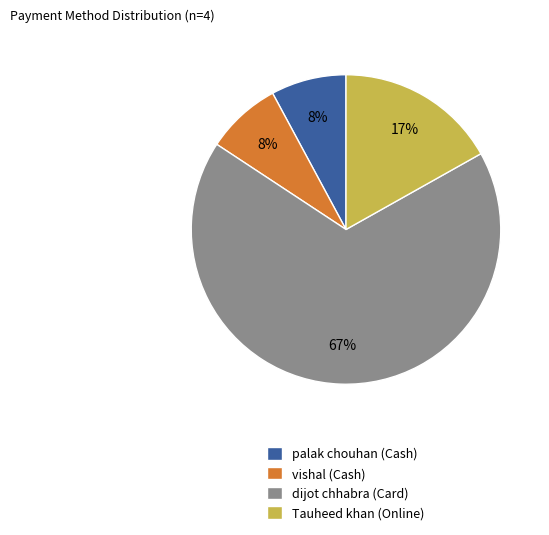

Which slice represents more than half of the pie?

dijot chhabra (Card)